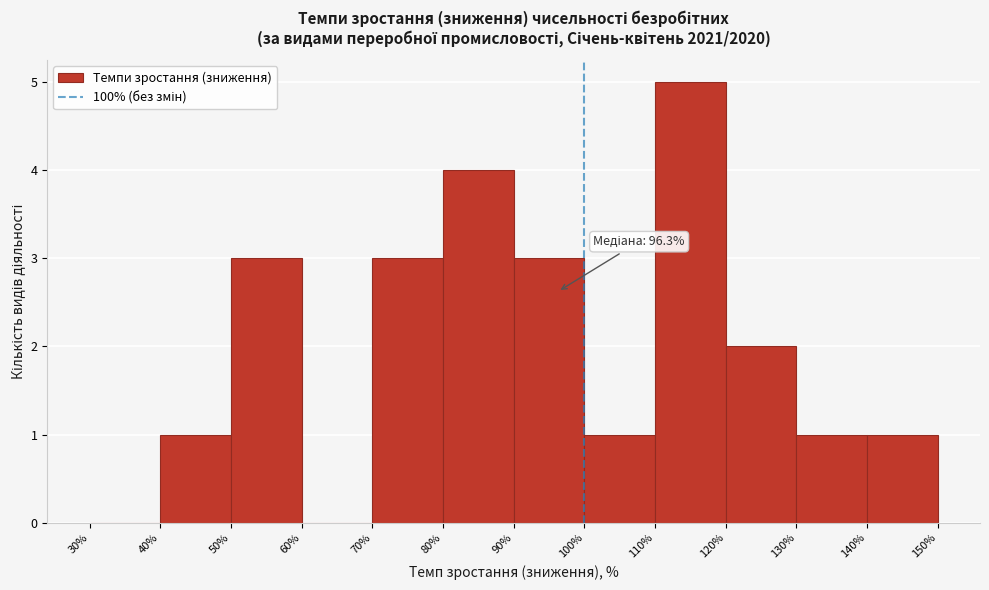

Over which range of the x-axis is the bar tallest?

110% to 120%